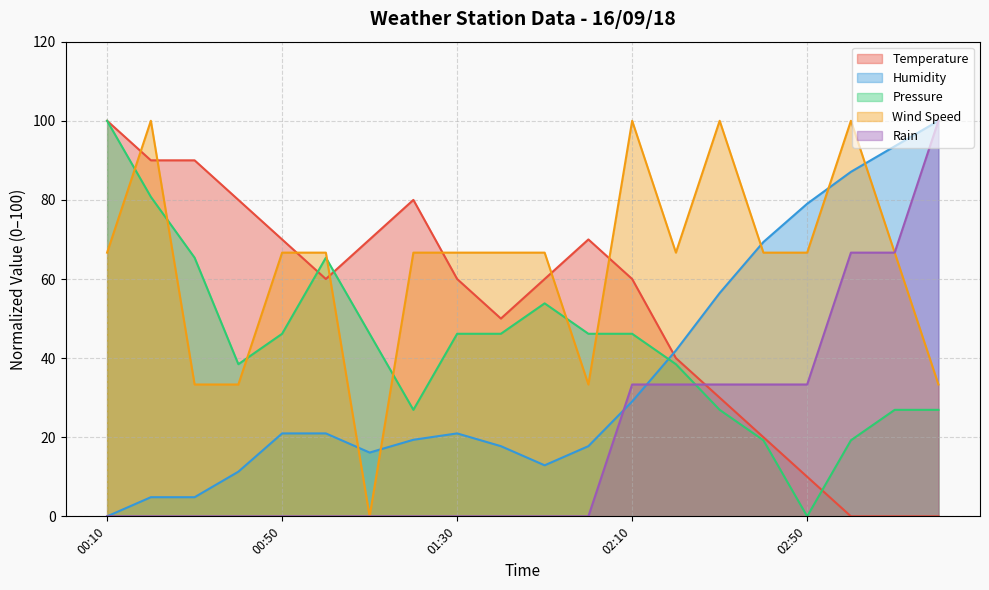

How many times do Temperature and Rain cross each other?

1